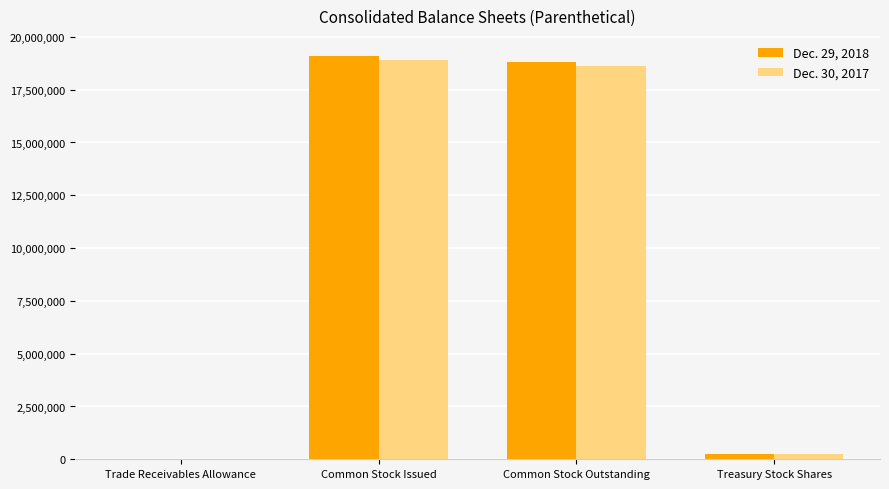

Does the chart contain stacked bars?

No